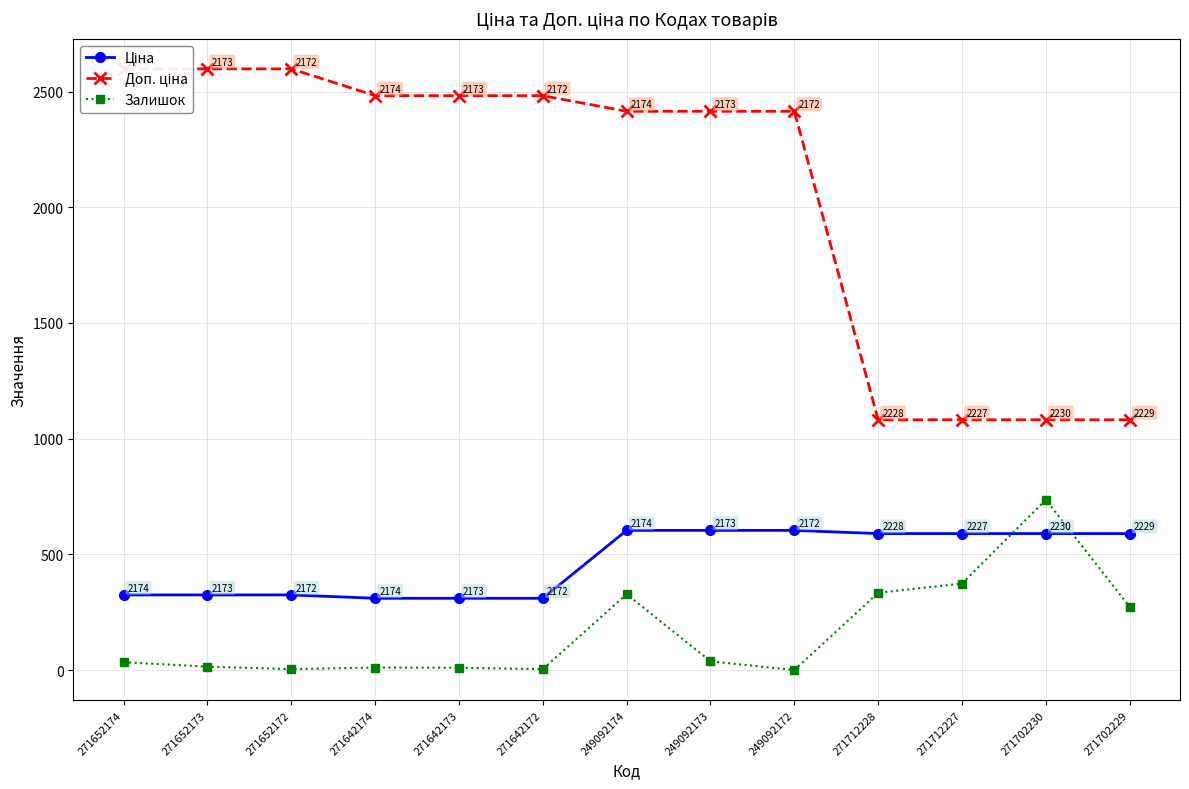

How many values in Залишок are above zero?

12